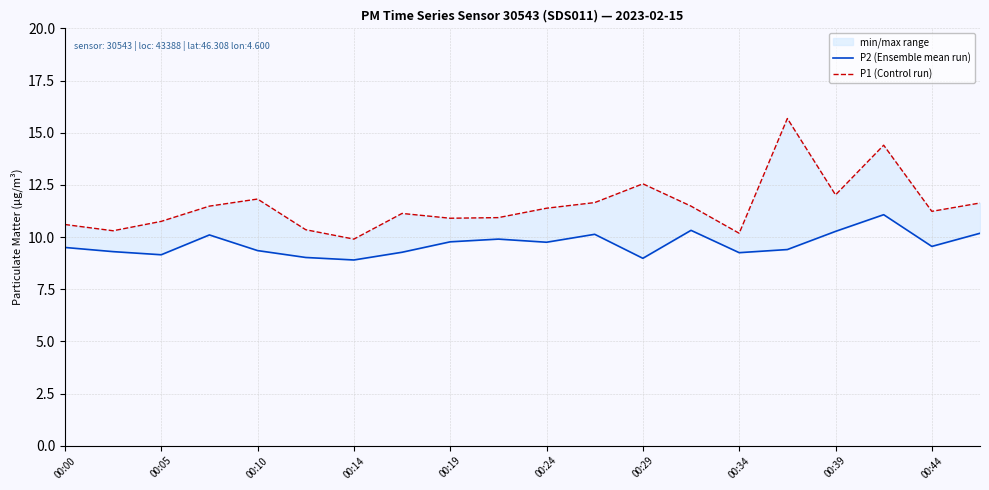

True or false: P1 (Control run) has a value of 14.2 at 00:24.

False